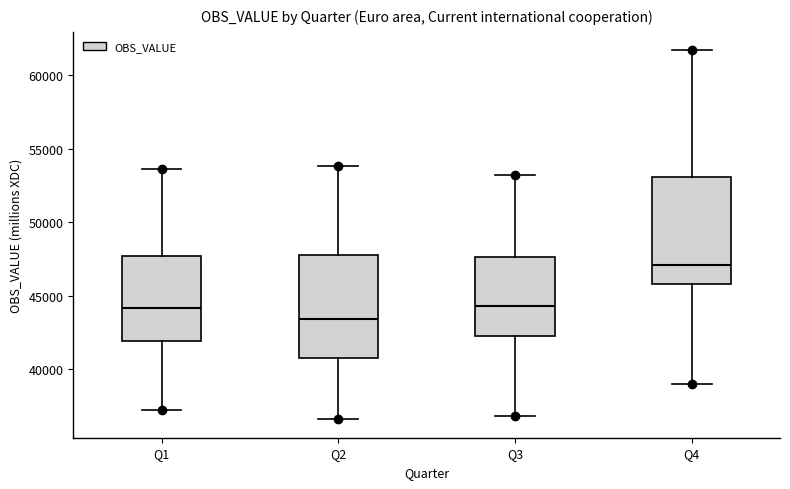

Reading left to right, read every box against the y-axis: the position of its median line, the range the box covers, and the ends of its whiskers. The values are not printed on the chart, so give them approximately, as read against the axis.

Q1: median 44000, box 42000 to 47500, whiskers 37000 to 53500
Q2: median 43500, box 40500 to 48000, whiskers 36500 to 54000
Q3: median 44500, box 42500 to 47500, whiskers 37000 to 53000
Q4: median 47000, box 46000 to 53000, whiskers 39000 to 61500